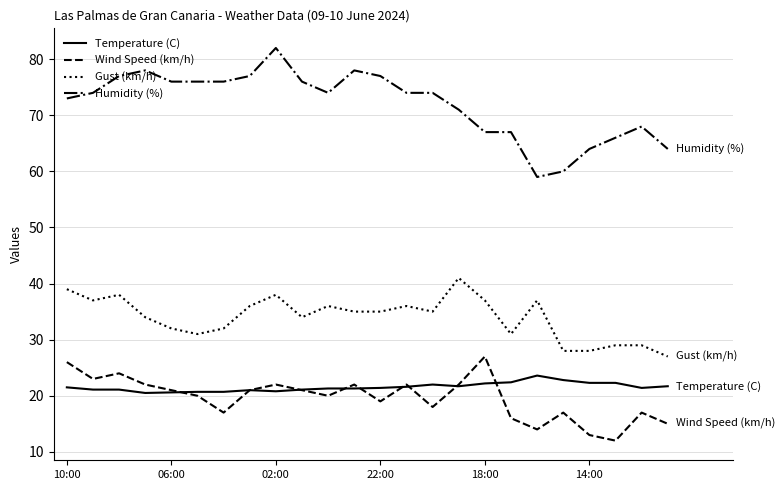

Which series has the largest range (max minus min)?

Humidity (%)